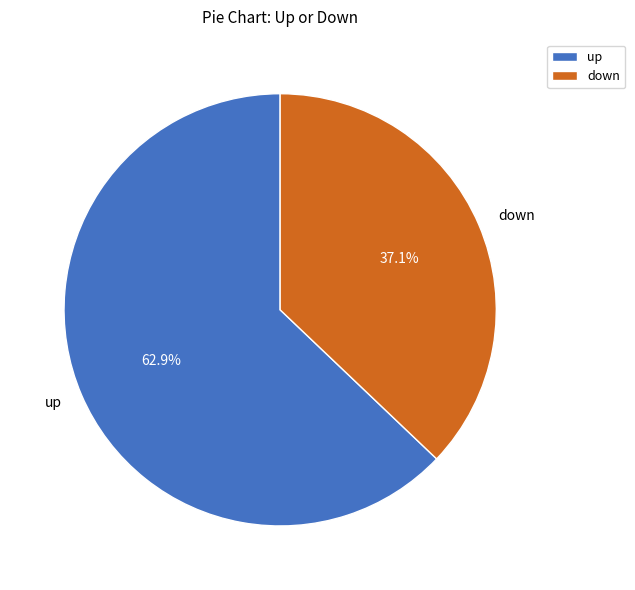

To the nearest percent, what is the average slice percentage?

50%